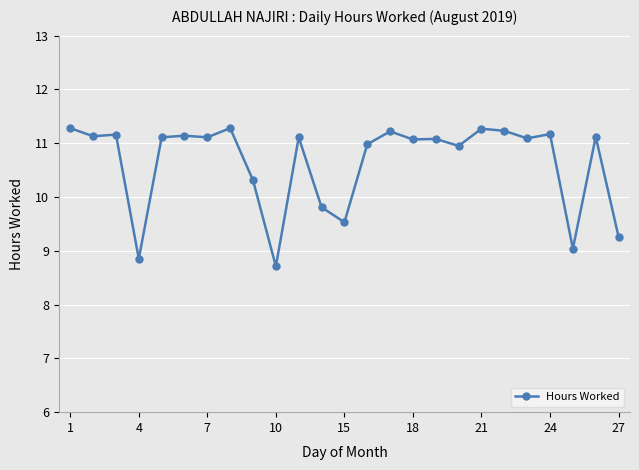

True or false: the data has more than 0 interior local peaks.

True